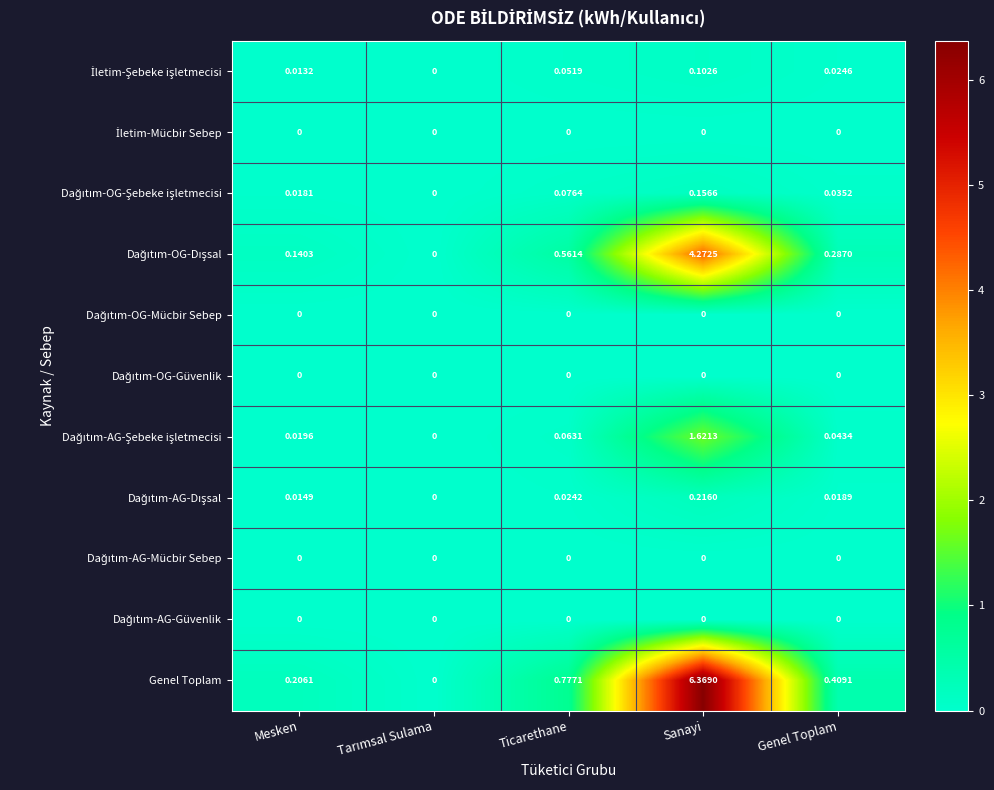

At which category is the sum across all series the highest?

Sanayi